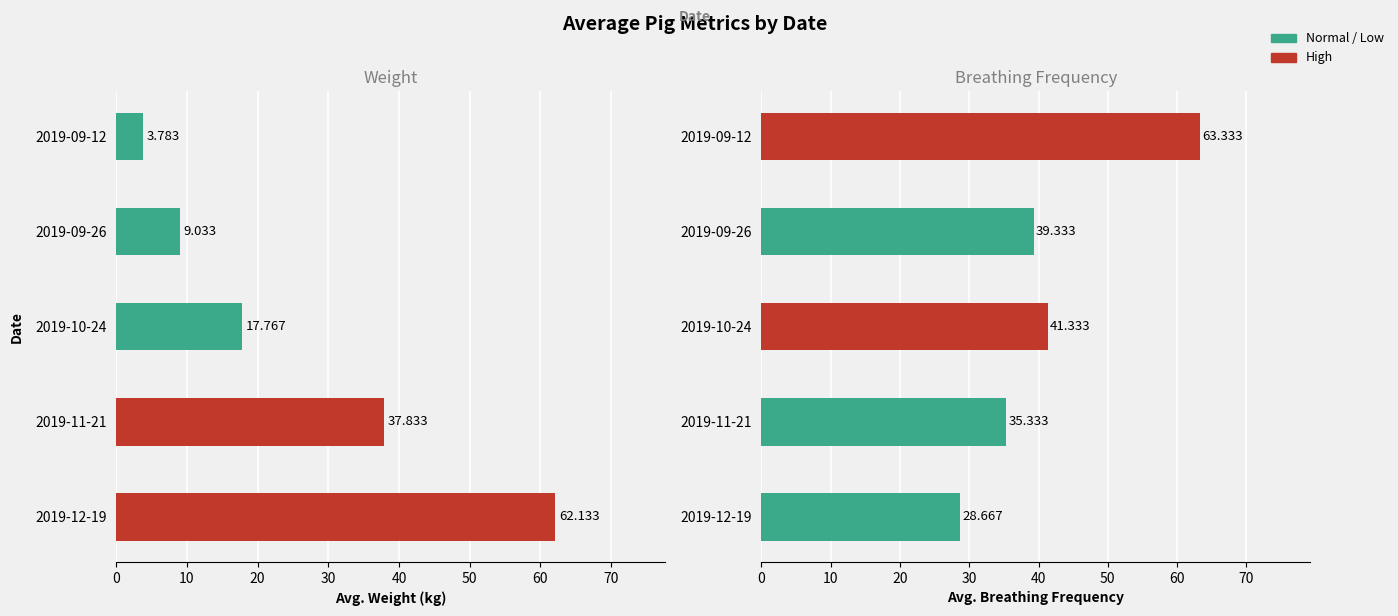

Which series has the largest total across all categories?

Avg. Breathing Frequency